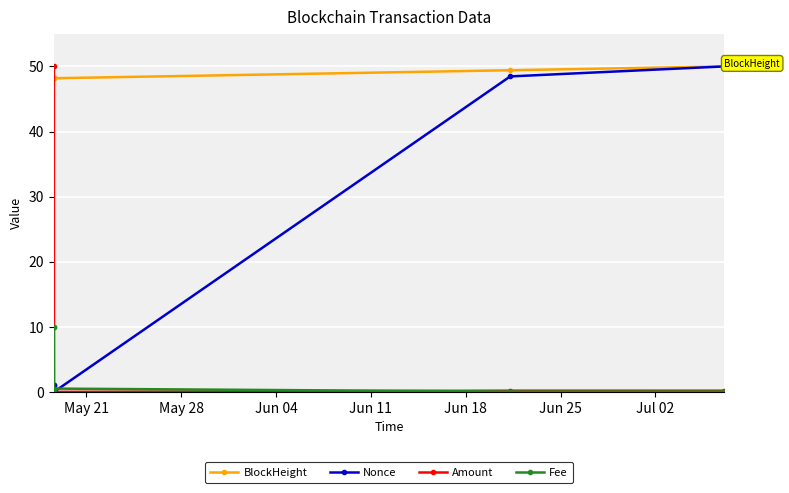

What is the average value of the BlockHeight series?

48.8